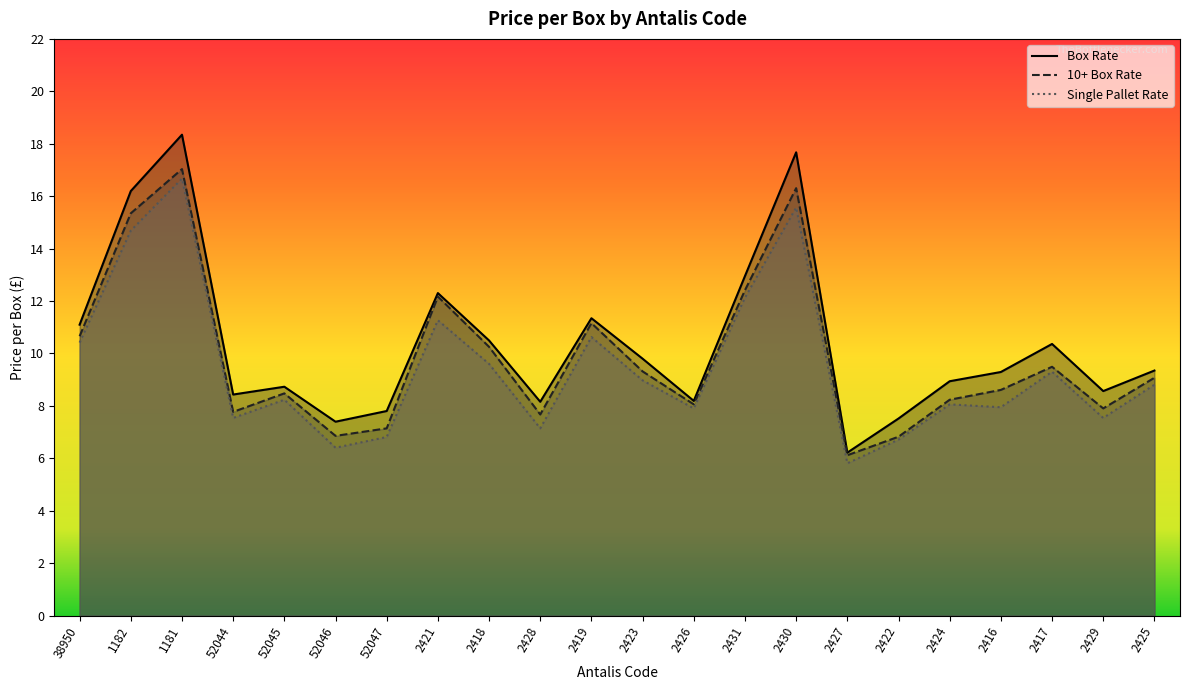

How many interior local peaks does the Box Rate series have?

6